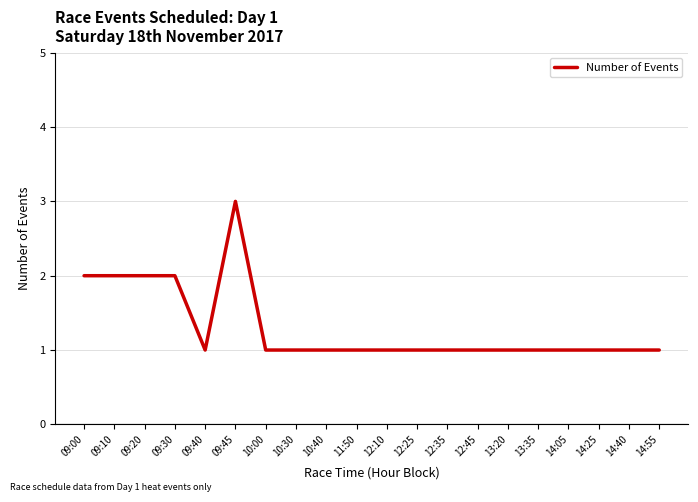

How many categories are shown in the chart?

20